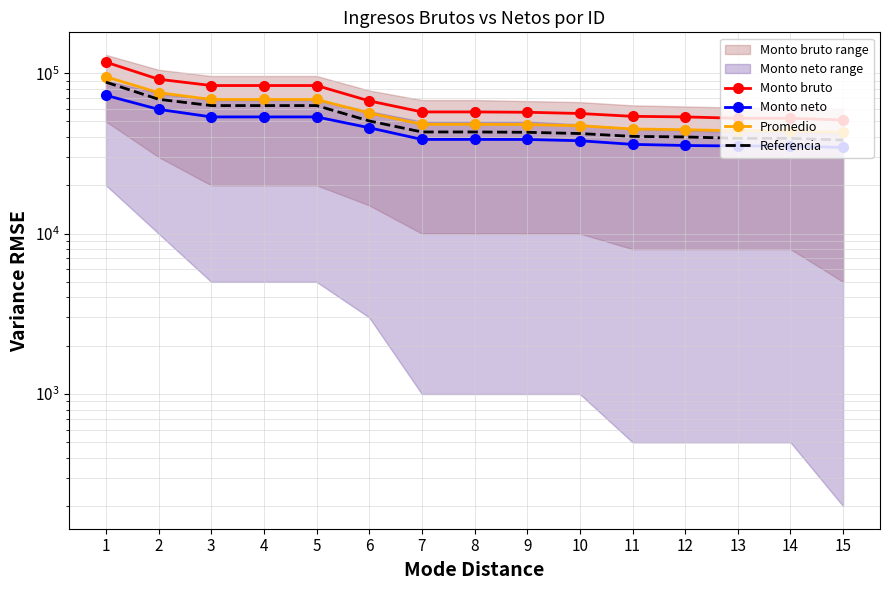

Reading right to left, extract all data points from this chart.

Monto bruto: 51066.7	52339.6	52339.6	53386.0	53824.6	56066.7	57066.7	57339.6	57339.6	67170.0	83749.7	83749.7	83749.7	91676.6	117147.3
Monto neto: 34422.4	35147.9	35147.9	35421.8	35994.3	37922.4	38622.4	38647.9	38647.9	45694.6	53379.7	53379.7	53379.7	59497.6	72741.1
Promedio: 42744.5	43743.7	43743.7	44403.9	44909.5	46994.5	47844.5	47993.7	47993.7	56432.3	68564.7	68564.7	68564.7	75587.1	94944.2
Referencia: 38300.0	39254.7	39254.7	40039.5	40368.4	42050.0	42800.0	43004.7	43004.7	50377.5	62812.2	62812.2	62812.2	68757.5	87860.4